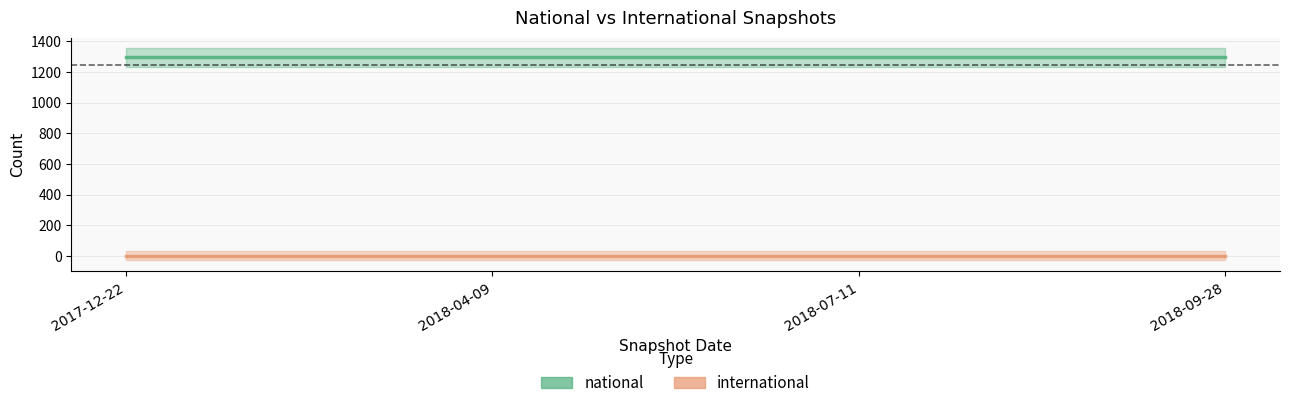

At 2017-12-22, list the series in order from smallest to largest.

international, national